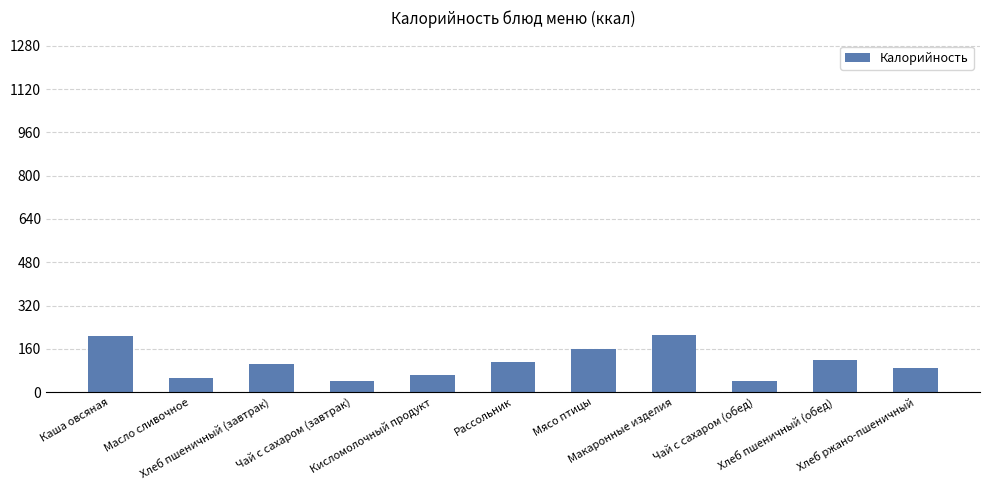

What is the maximum value shown in the chart?

210.5